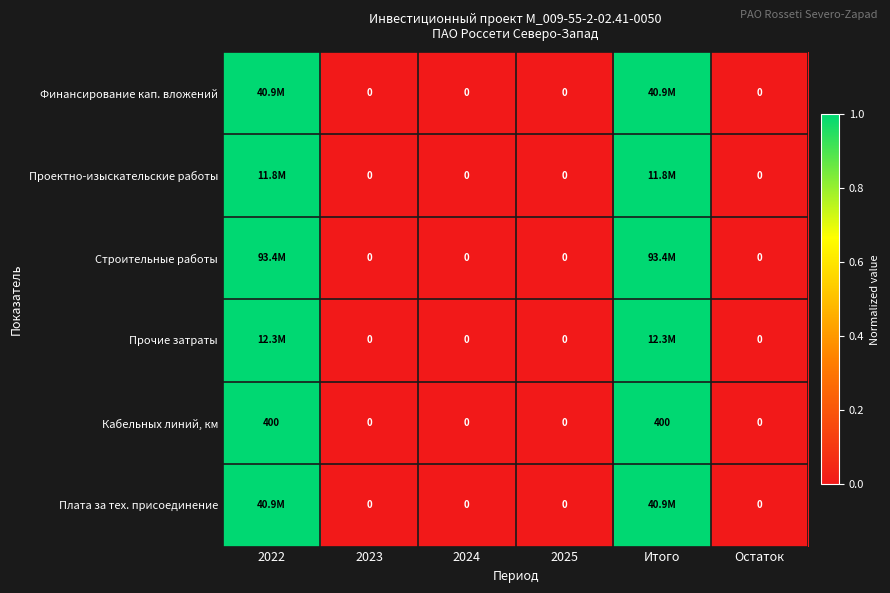

How many distinct data groups are displayed?

6